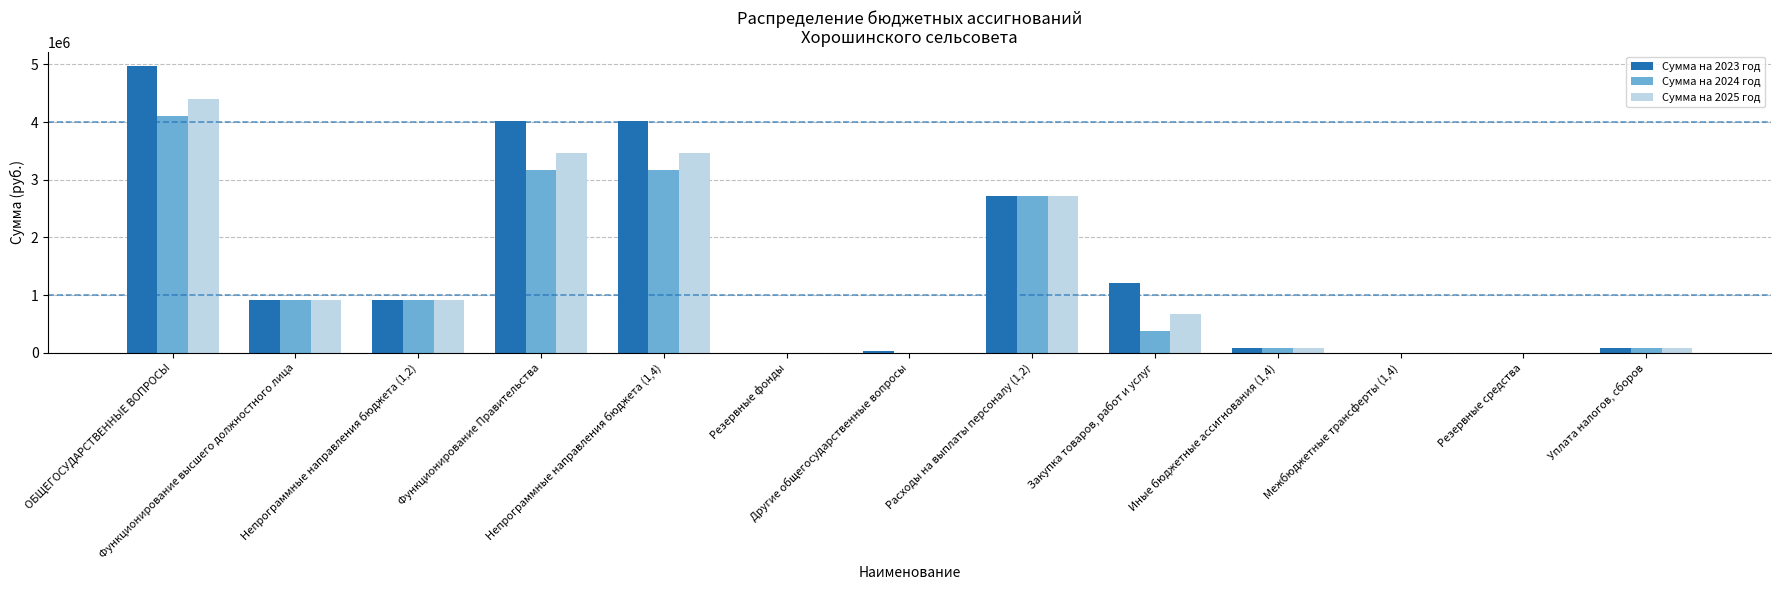

Reading left to right, what are all the values shown in this chart?

Сумма на 2023 год: ОБЩЕГОСУДАРСТВЕННЫЕ ВОПРОСЫ=4972700	Функционирование высшего должностного лица=922551	Непрограммные направления бюджета (1,2)=922551	Функционирование Правительства=4012149	Непрограммные направления бюджета (1,4)=4012149	Резервные фонды=2000	Другие общегосударственные вопросы=36000	Расходы на выплаты персоналу (1,2)=2718000	Закупка товаров, работ и услуг=1218249	Иные бюджетные ассигнования (1,4)=75900	Межбюджетные трансферты (1,4)=0	Резервные средства=2000	Уплата налогов, сборов=75900
Сумма на 2024 год: ОБЩЕГОСУДАРСТВЕННЫЕ ВОПРОСЫ=4104145	Функционирование высшего должностного лица=922551	Непрограммные направления бюджета (1,2)=922551	Функционирование Правительства=3174594	Непрограммные направления бюджета (1,4)=3174594	Резервные фонды=2000	Другие общегосударственные вопросы=5000	Расходы на выплаты персоналу (1,2)=2718000	Закупка товаров, работ и услуг=380694	Иные бюджетные ассигнования (1,4)=75900	Межбюджетные трансферты (1,4)=0	Резервные средства=2000	Уплата налогов, сборов=75900
Сумма на 2025 год: ОБЩЕГОСУДАРСТВЕННЫЕ ВОПРОСЫ=4394657	Функционирование высшего должностного лица=922551	Непрограммные направления бюджета (1,2)=922551	Функционирование Правительства=3465106	Непрограммные направления бюджета (1,4)=3465106	Резервные фонды=2000	Другие общегосударственные вопросы=5000	Расходы на выплаты персоналу (1,2)=2718000	Закупка товаров, работ и услуг=671206	Иные бюджетные ассигнования (1,4)=75900	Межбюджетные трансферты (1,4)=0	Резервные средства=2000	Уплата налогов, сборов=75900